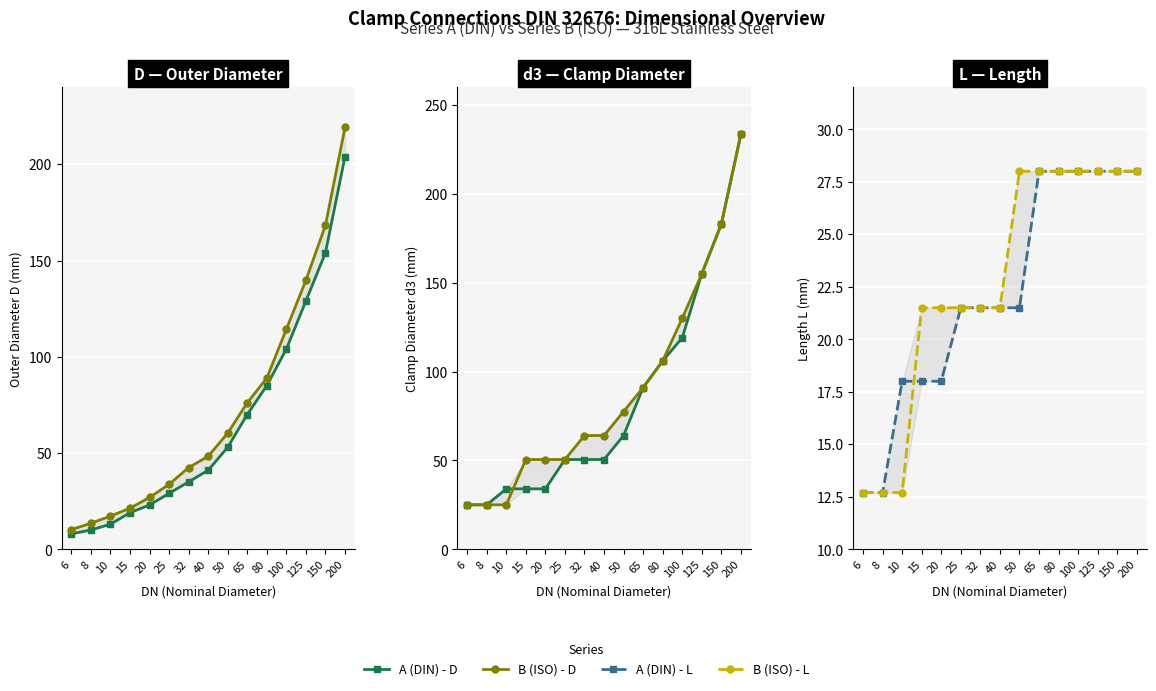

Which category has the highest value in the A (DIN) - D series?

200